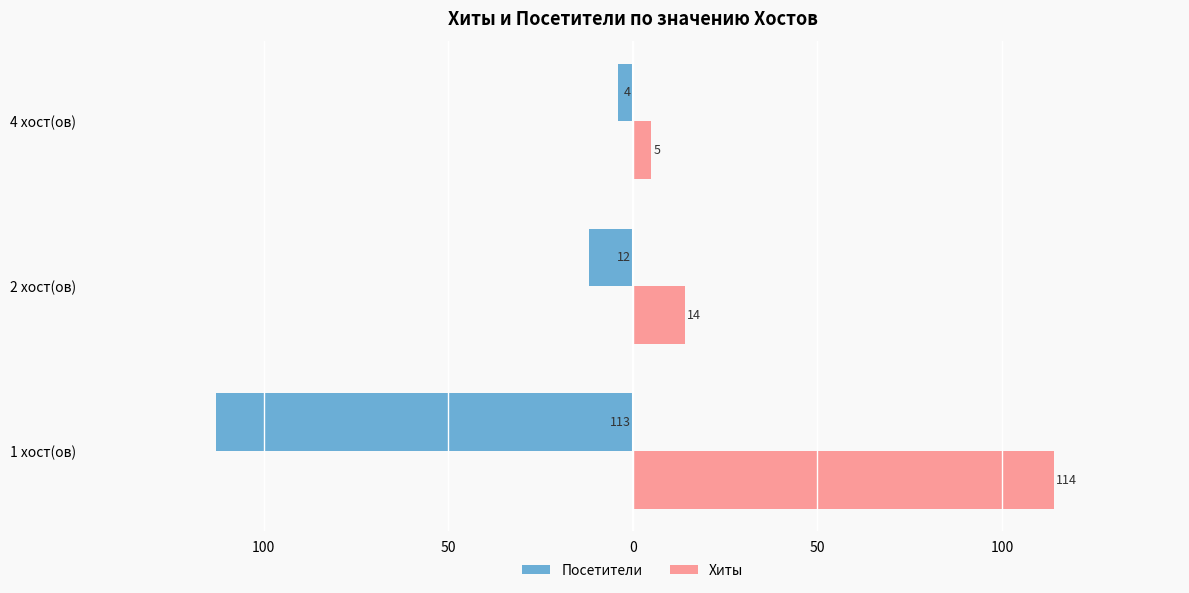

Does the chart contain any negative values?

Yes